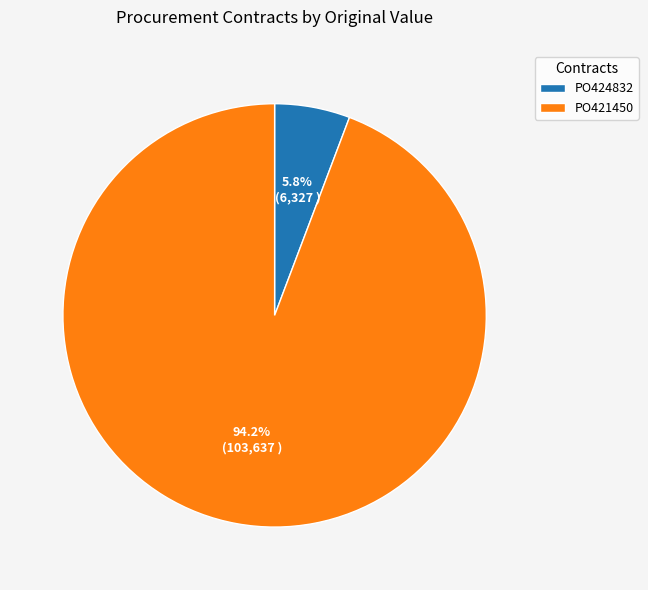

To the nearest percent, what portion does PO421450 represent?

94%